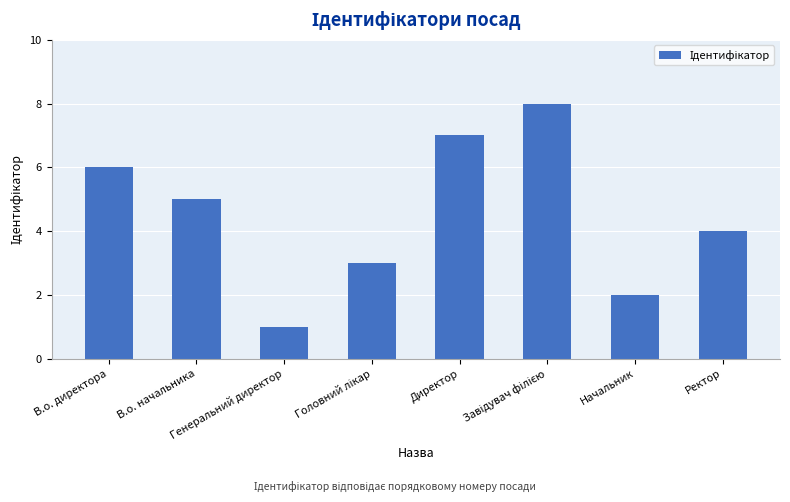

Which has a higher value, Генеральний директор or В.о. начальника?

В.о. начальника